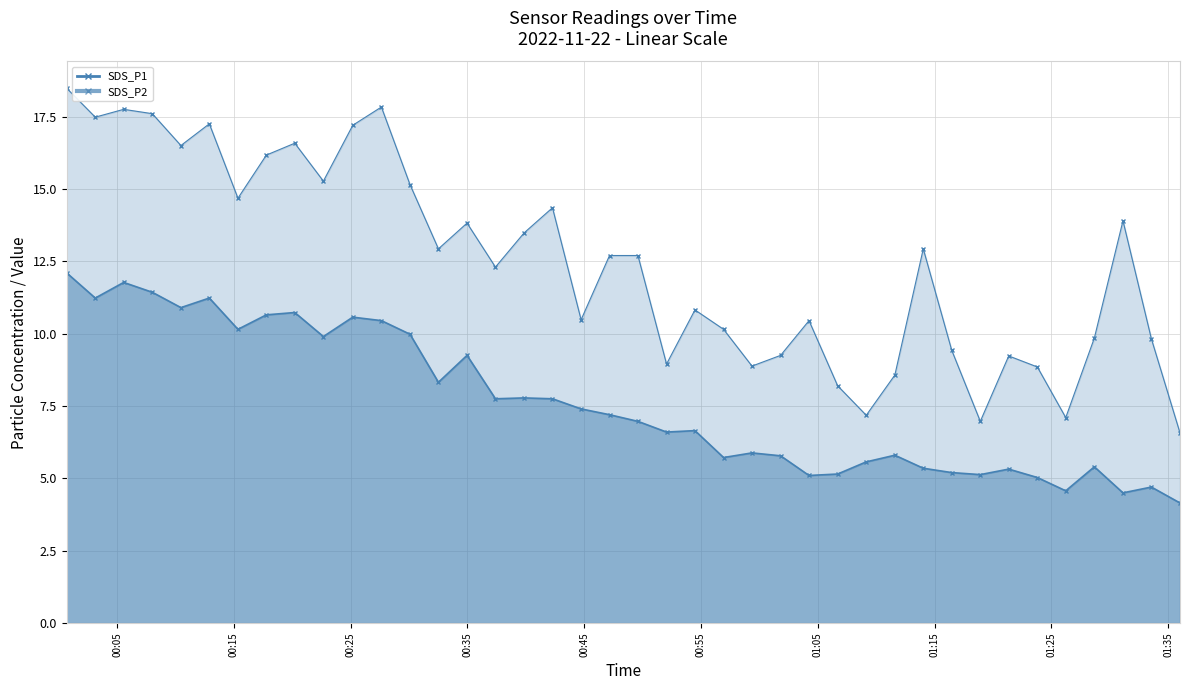

At which category is the sum across all series the highest?

2022/11/22 00:00:41